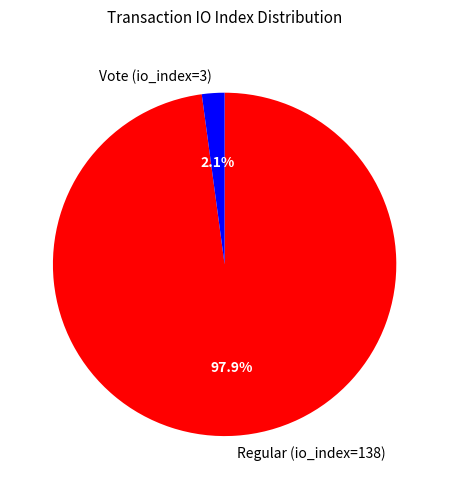

Which category has the smallest portion of the pie?

Vote (io_index=3)